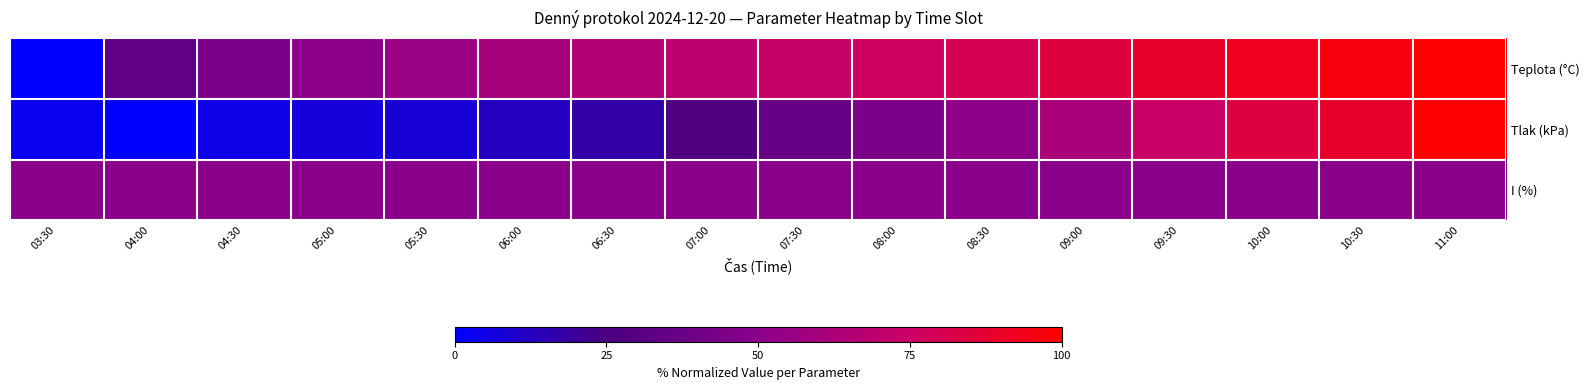

How many data points does each series have?

16